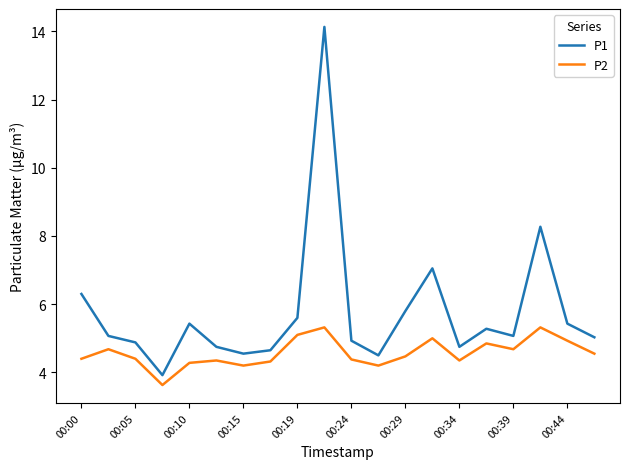

True or false: P1 has more than 2 points higher than both neighbors.

True